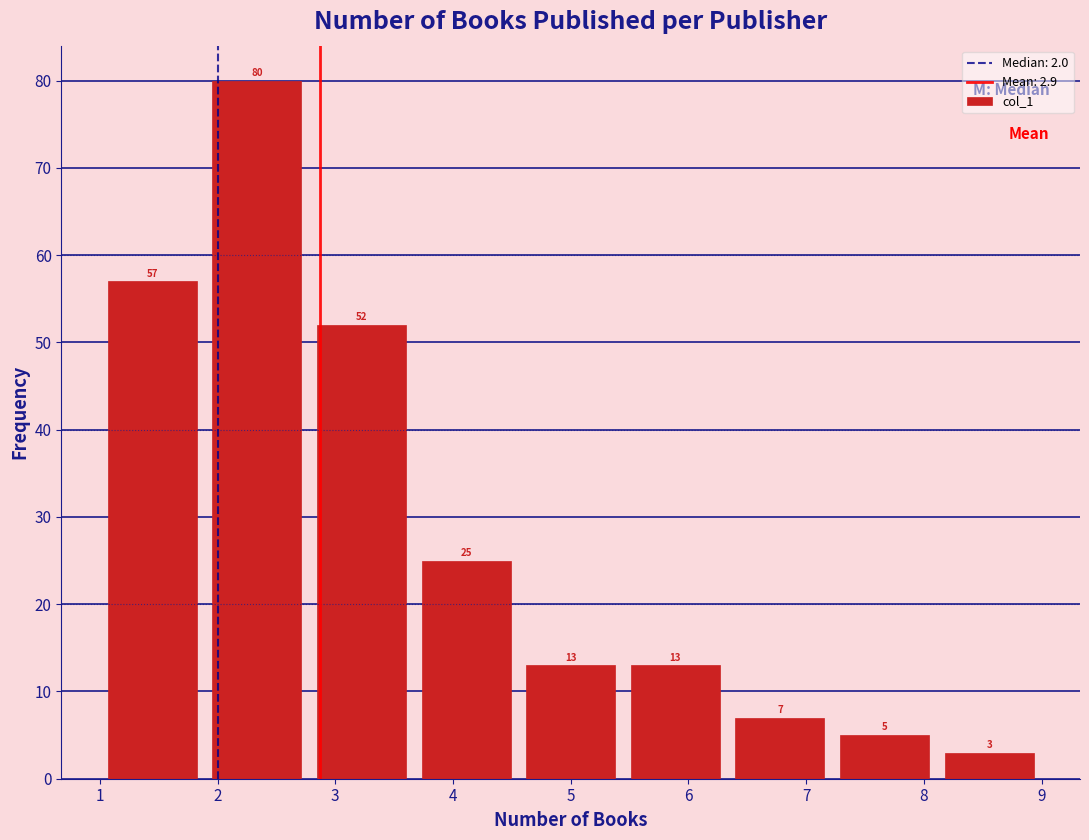

Reading left to right, transcribe this chart: for each bar, give the range it covers on the x-axis and its height. The bar edges are not printed on the chart, so give them approximately, as read against the axis.

1.0 to 1.9: 57
1.9 to 2.8: 80
2.8 to 3.7: 52
3.7 to 4.6: 25
4.6 to 5.4: 13
5.4 to 6.3: 13
6.3 to 7.2: 7
7.2 to 8.1: 5
8.1 to 9.0: 3